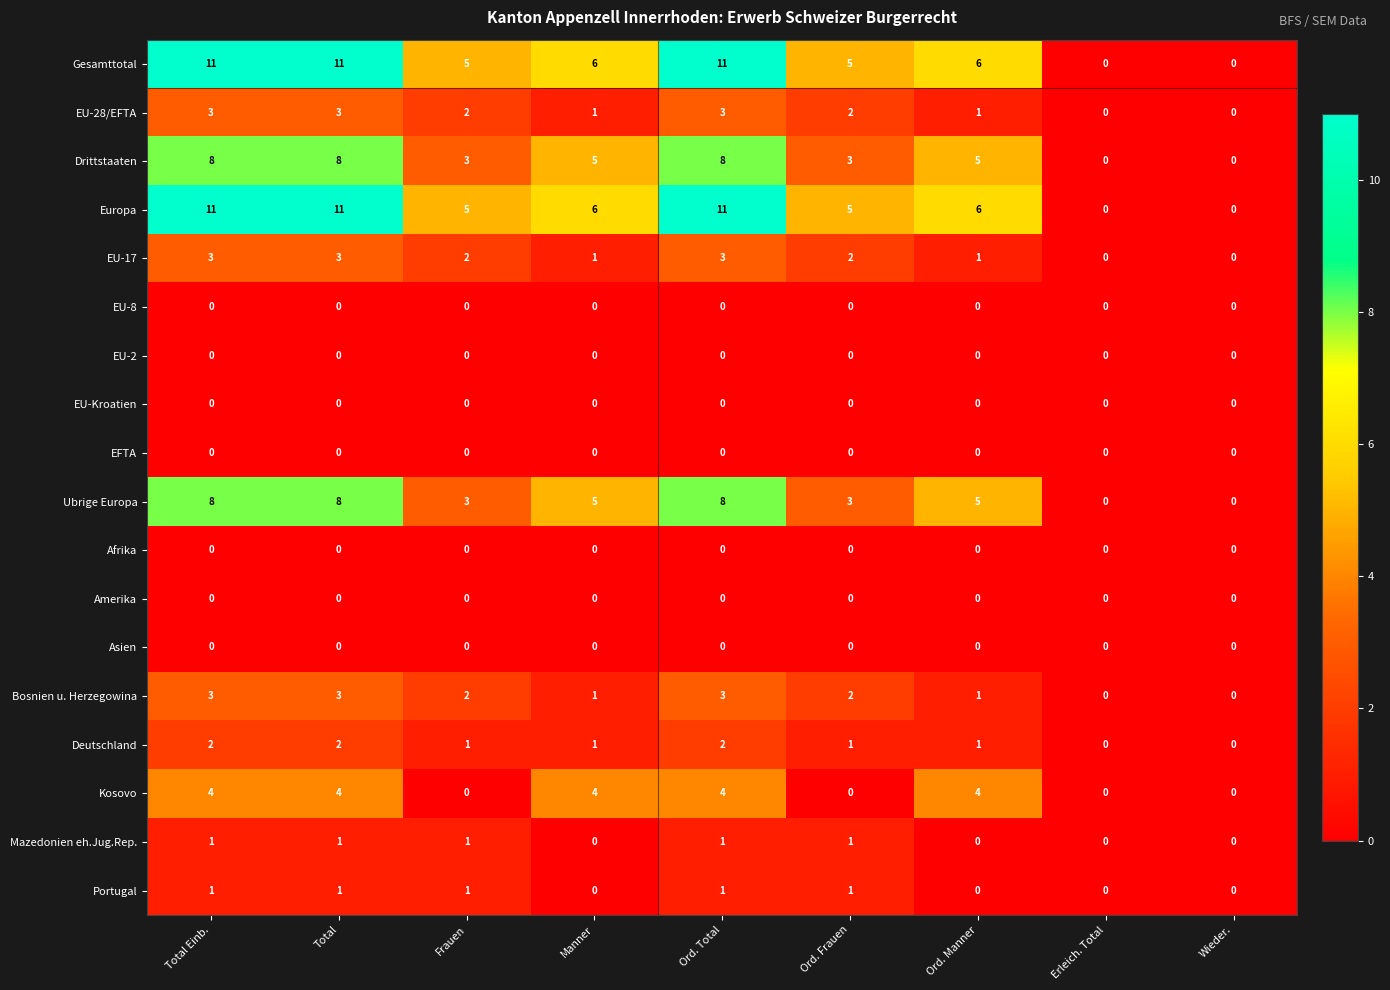

What is the highest value of the Kosovo series?

4